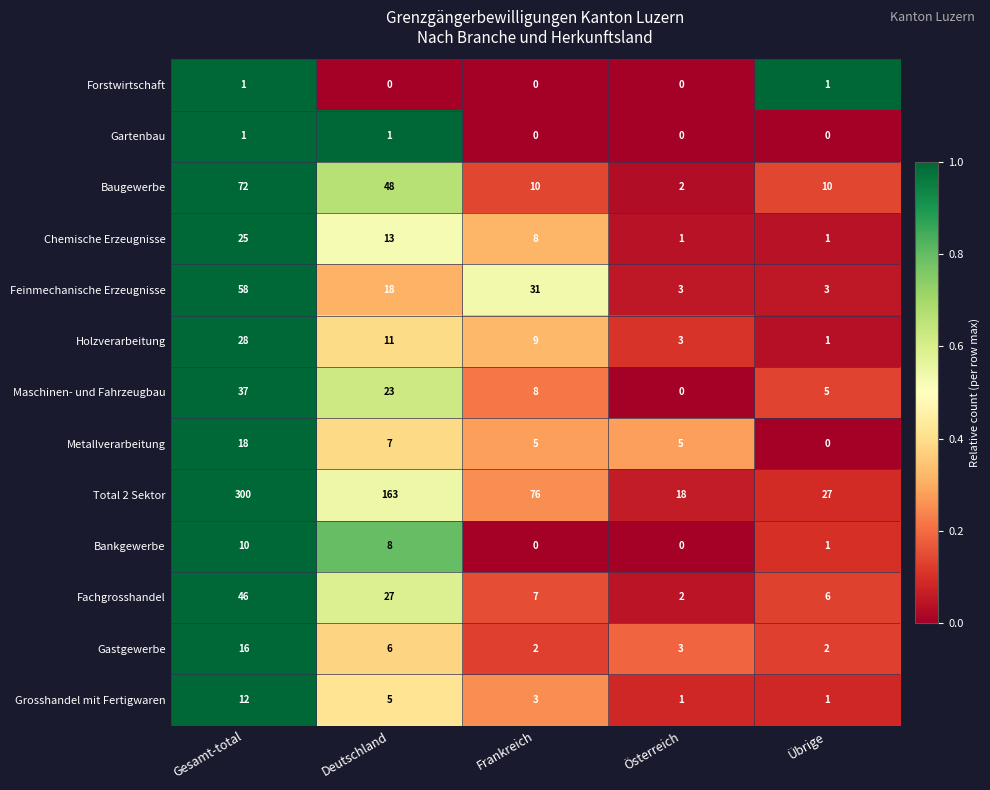

At which category is the sum across all series the highest?

Gesamt-total